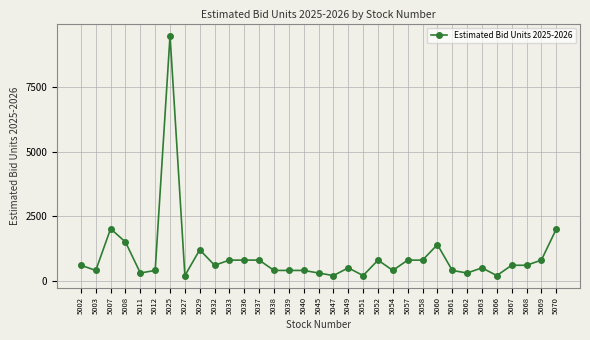

What is the difference between the maximum and minimum values?

9300